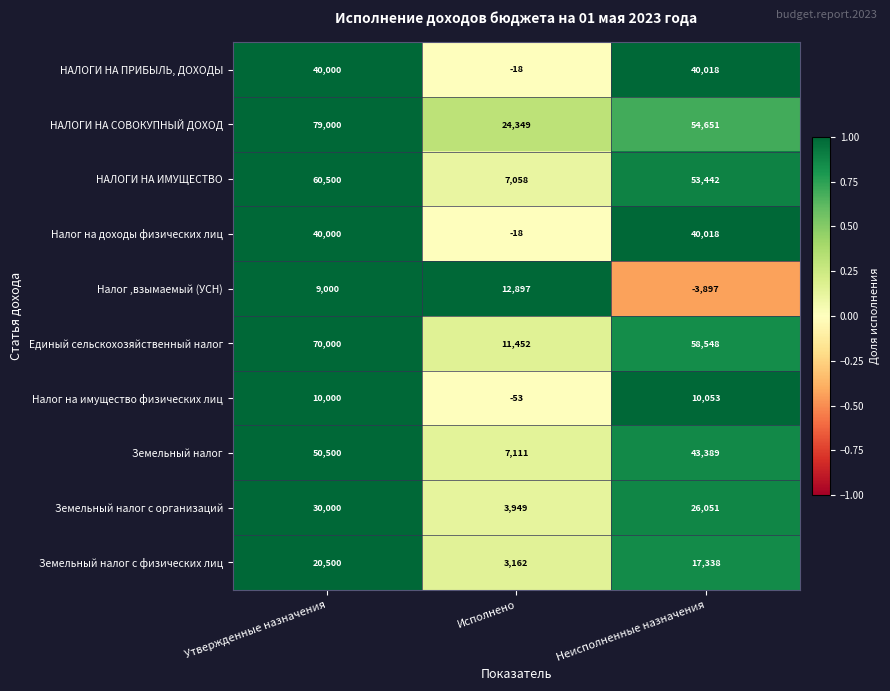

Reading left to right, transcribe all the data shown in this chart.

НАЛОГИ НА ПРИБЫЛЬ, ДОХОДЫ: 40000	-18	40018
НАЛОГИ НА СОВОКУПНЫЙ ДОХОД: 79000	24349	54651
НАЛОГИ НА ИМУЩЕСТВО: 60500	7058	53442
Налог на доходы физических лиц: 40000	-18	40018
Налог ,взымаемый (УСН): 9000	12897	-3897
Единый сельскохозяйственный налог: 70000	11452	58548
Налог на имущество физических лиц: 10000	-53	10053
Земельный налог: 50500	7111	43389
Земельный налог с организаций: 30000	3949	26051
Земельный налог с физических лиц: 20500	3162	17338